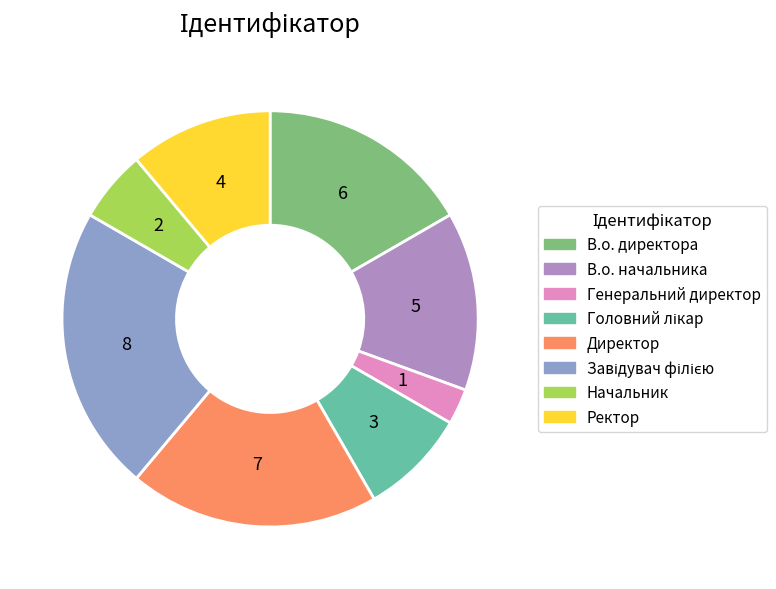

What is the change in value from Генеральний директор to Директор?

+6